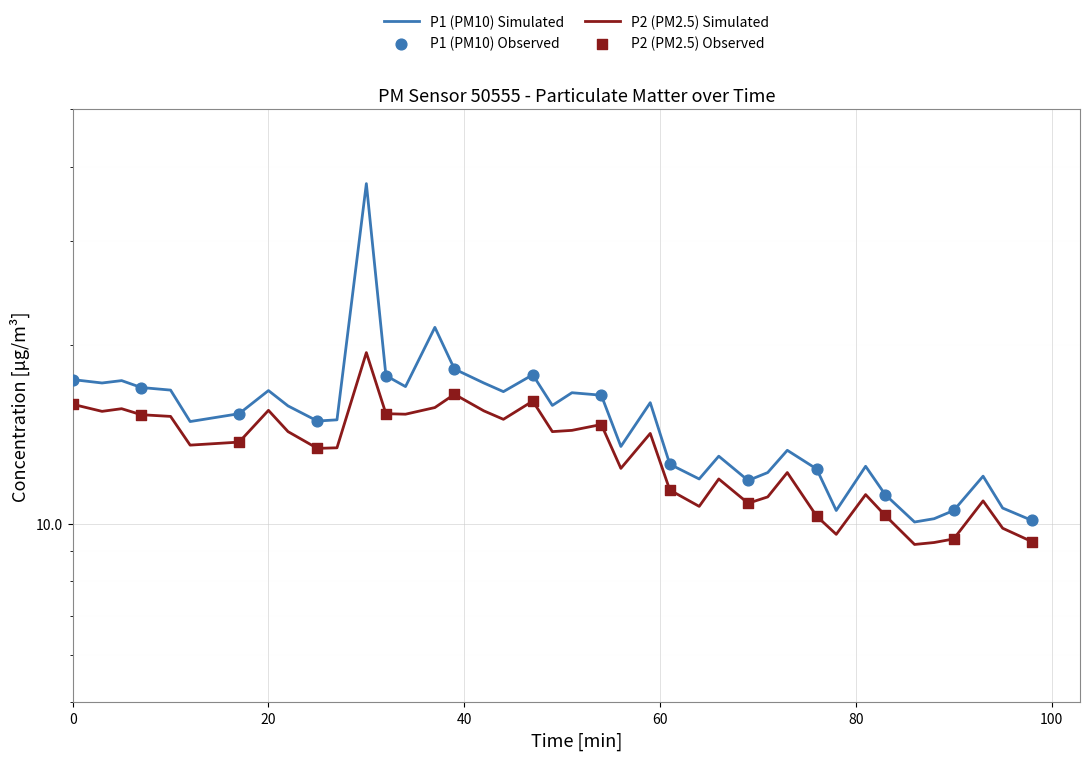

Which series has the largest total across all categories?

P1